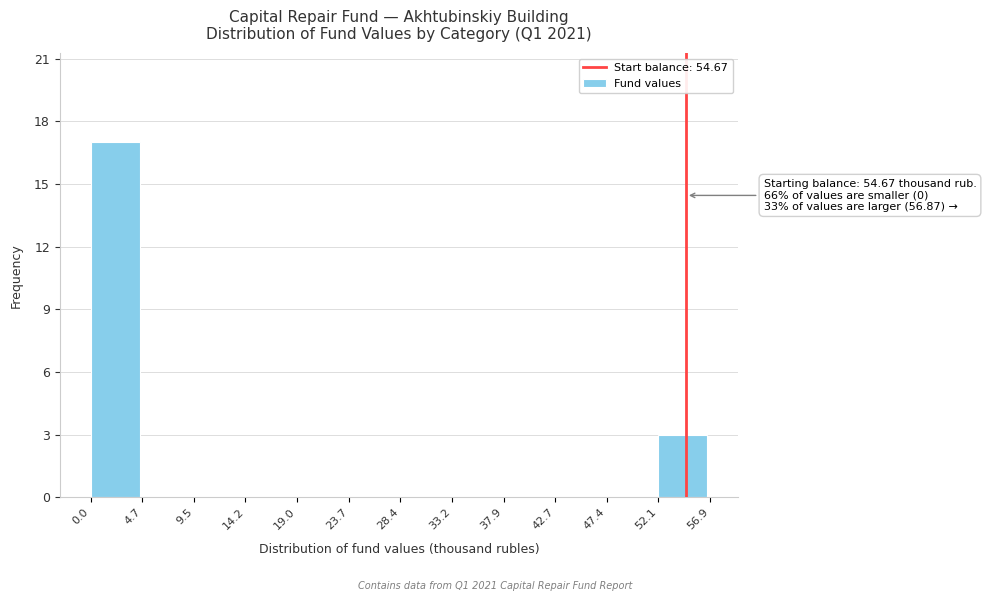

Over which range of the x-axis is the bar tallest?

0.0 to 4.7